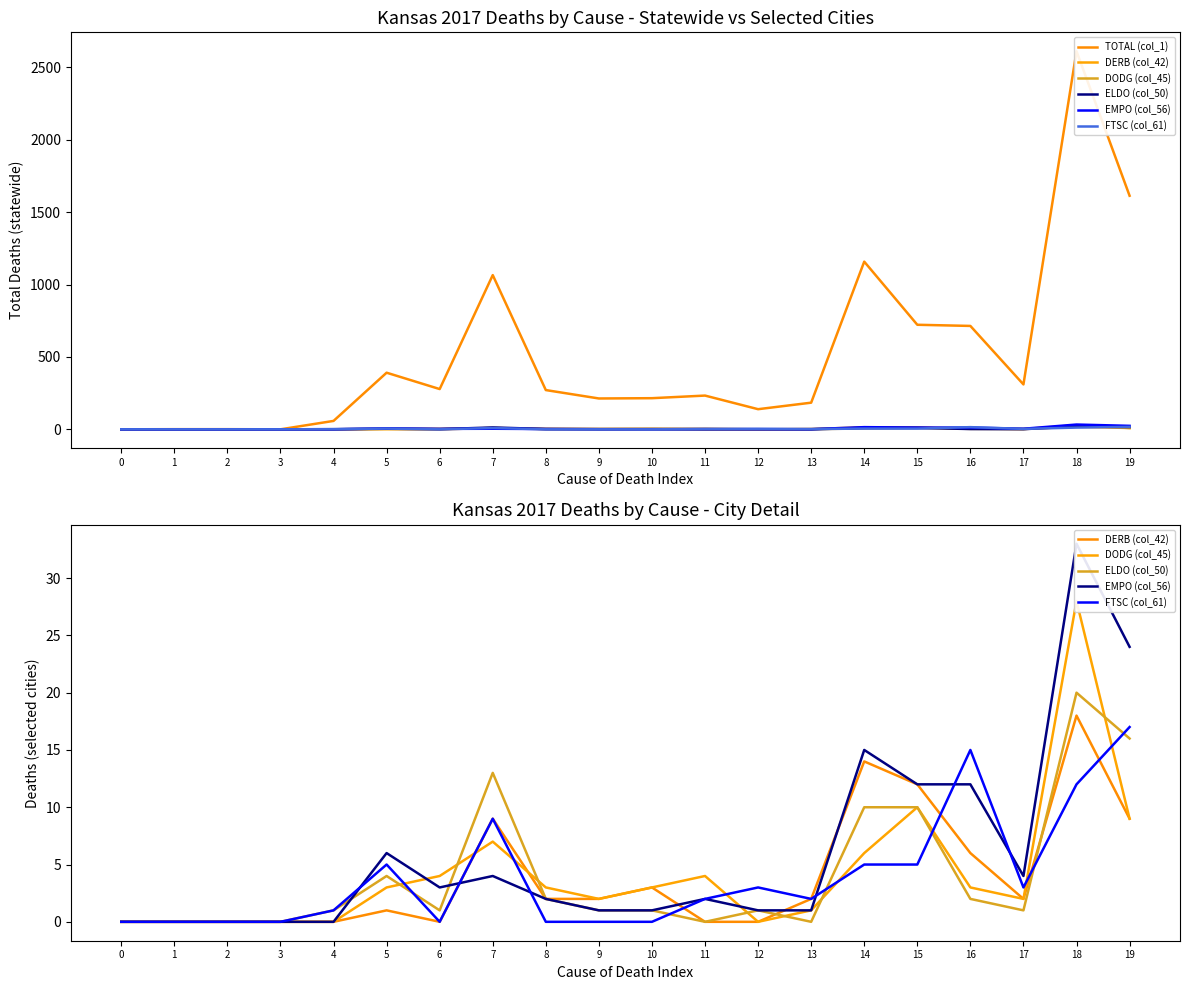

Between 5 and 12, which series saw the biggest shift?

TOTAL (col_1)